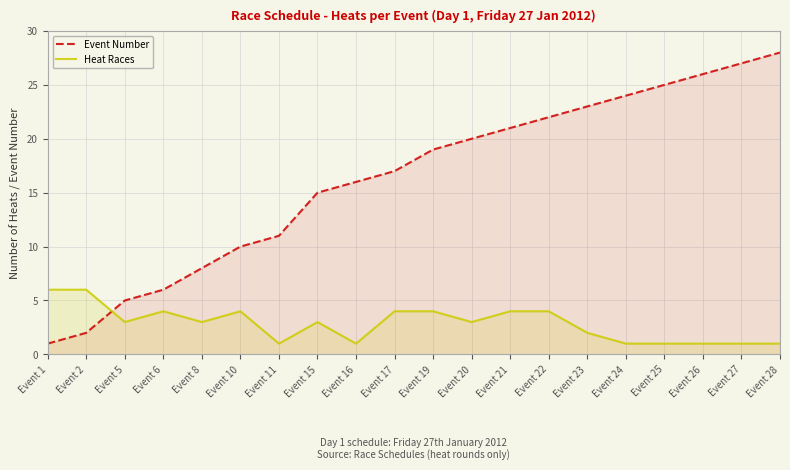

How many values in the Event Number series exceed 19?

9